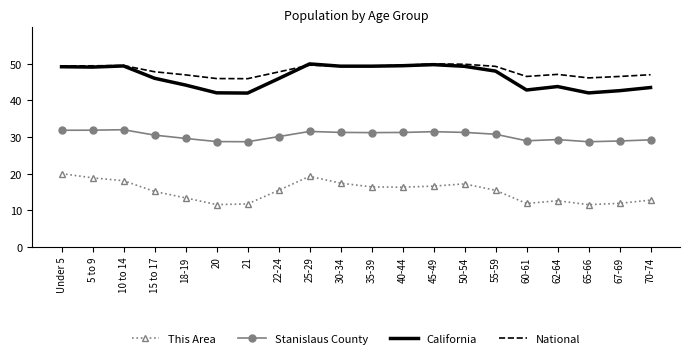

What is the average value of the This Area series?

15.2